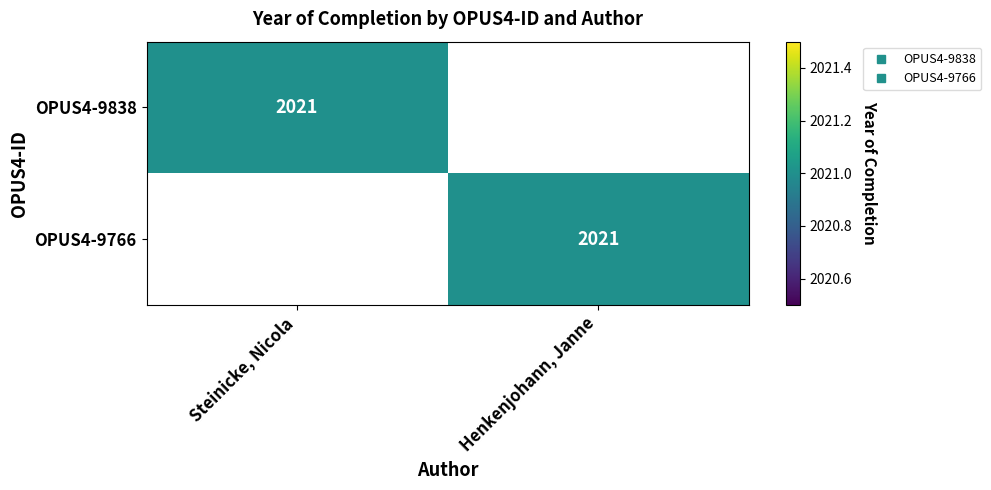

What is the difference between the OPUS4-9838 values at Henkenjohann, Janne and Steinicke, Nicola?

2021